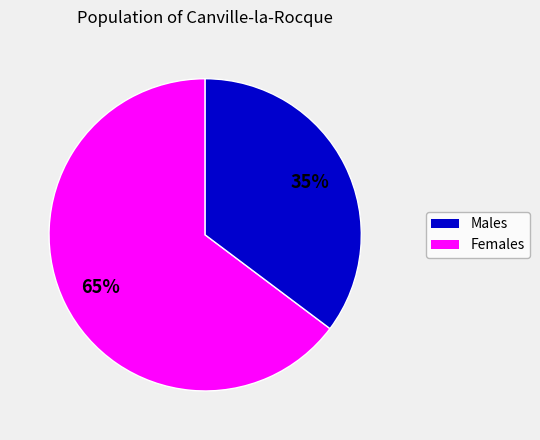

Is there any slice that represents more than half of the pie?

Yes